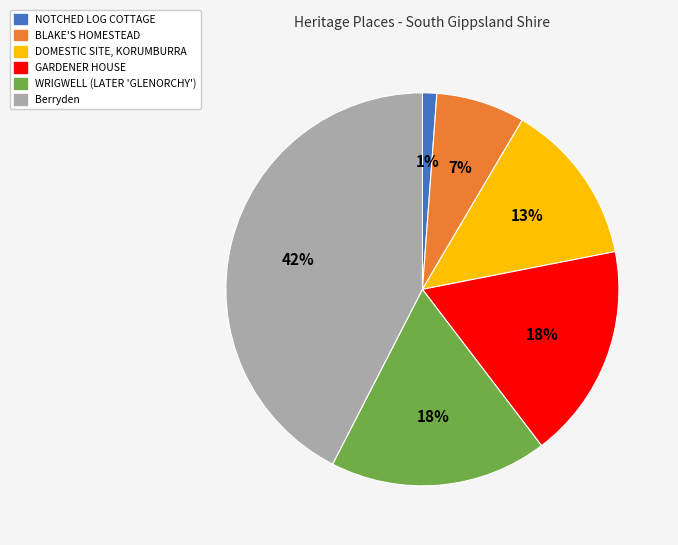

Between BLAKE'S HOMESTEAD and WRIGWELL (LATER 'GLENORCHY'), which is larger?

WRIGWELL (LATER 'GLENORCHY')